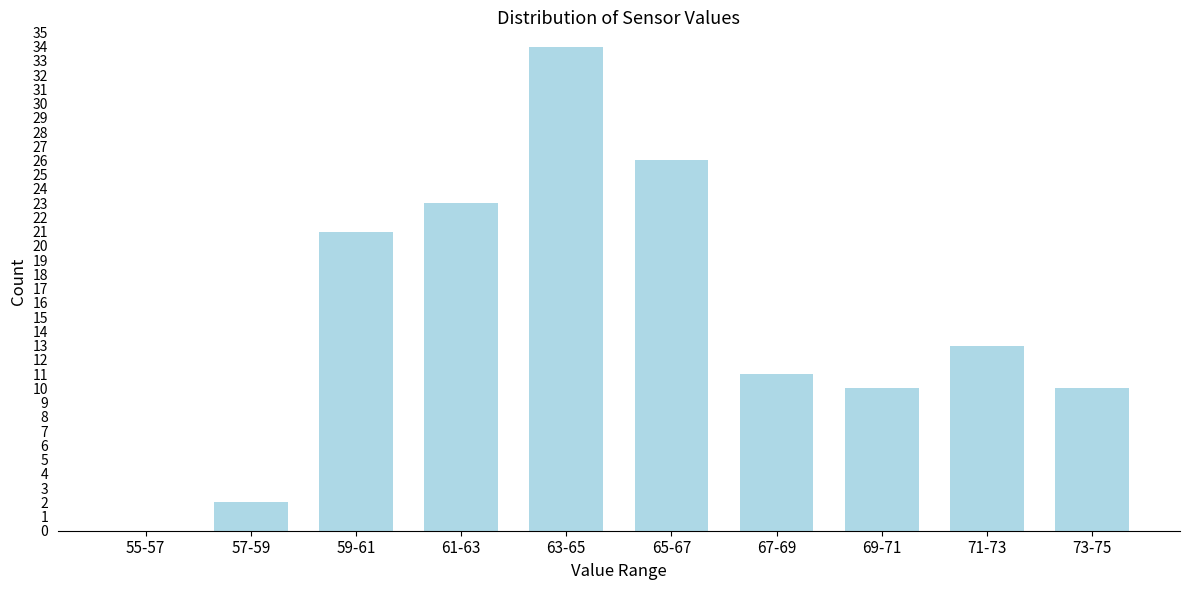

Reading left to right, extract all data points from this chart.

55-57=0	57-59=2	59-61=21	61-63=23	63-65=34	65-67=26	67-69=11	69-71=10	71-73=13	73-75=10